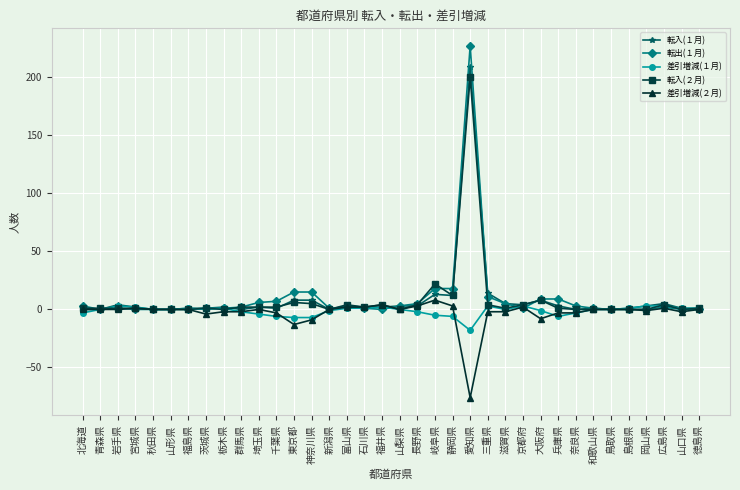

What is the spread (max minus min) of values at 北海道?

6